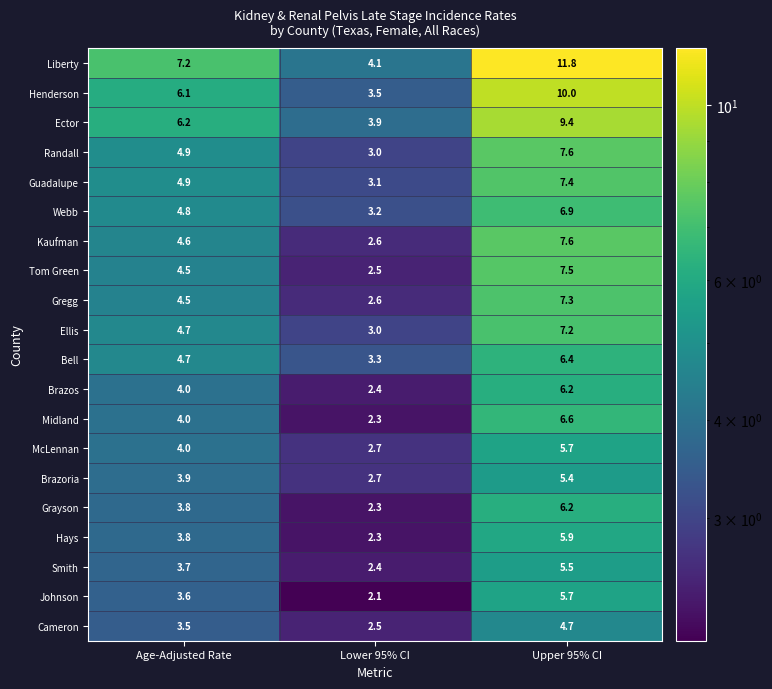

At which category is the sum across all series the highest?

Upper 95% CI